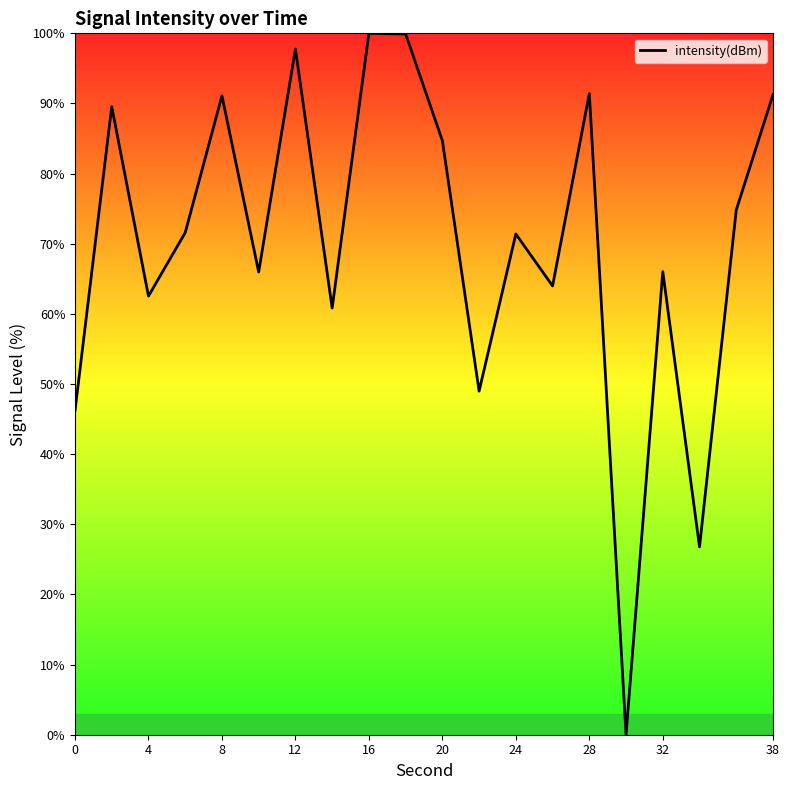

What is the maximum value shown in the chart?

100.0